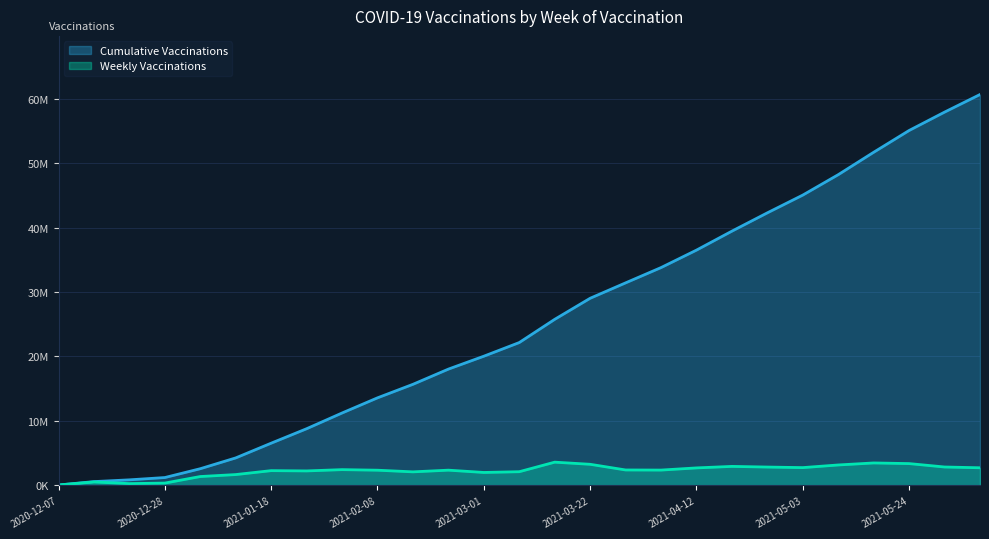

At which label is Weekly Vaccinations closest to 1828787?

2021-01-11